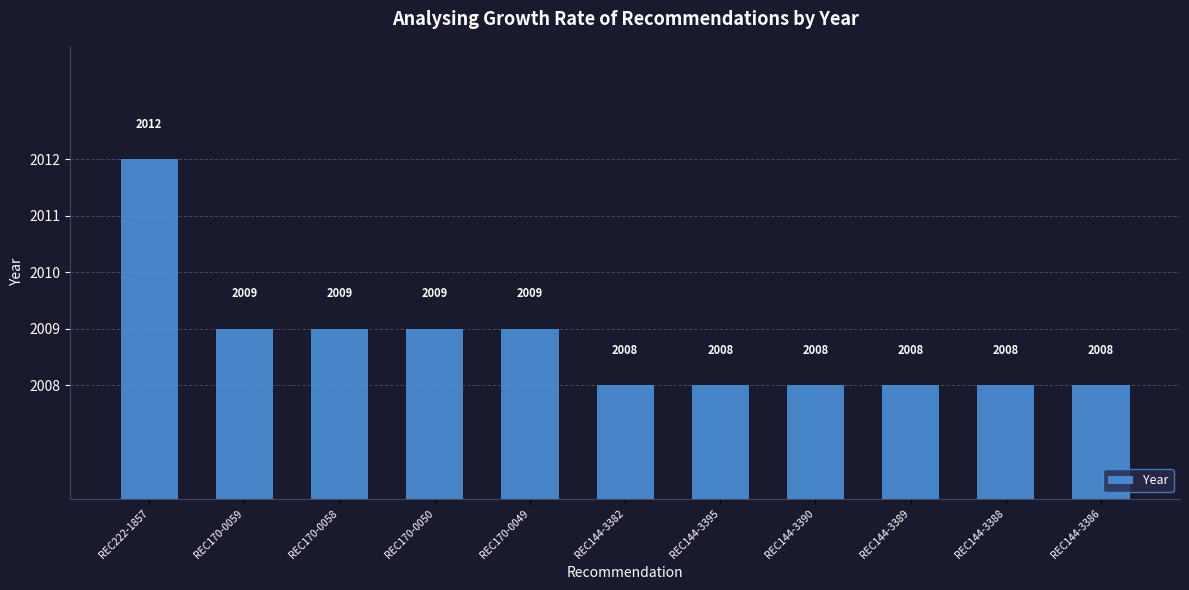

What position from the left is REC144-3390?

8